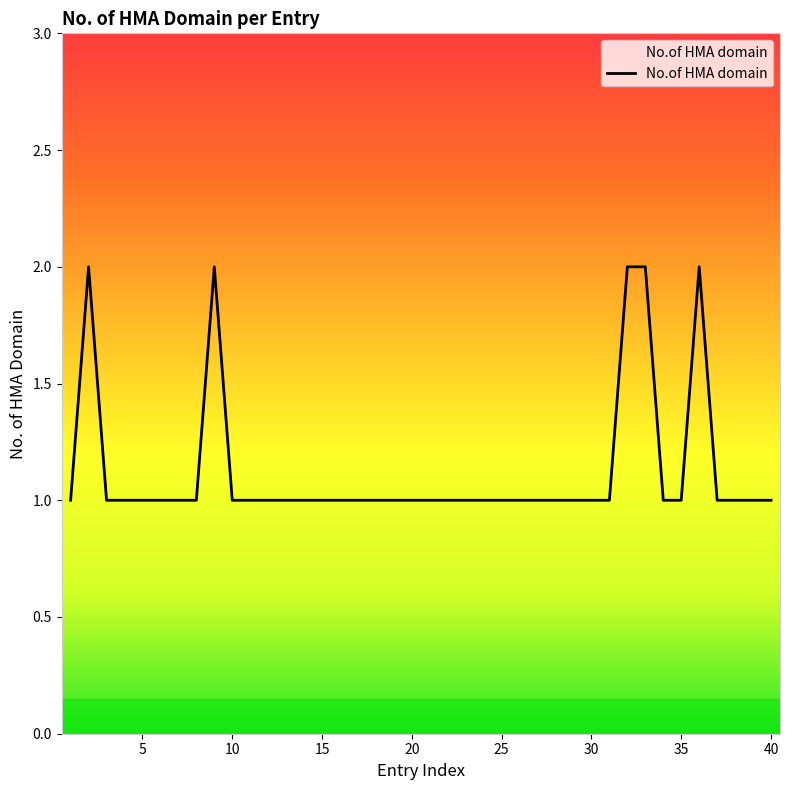

How many lines are shown in the chart?

1